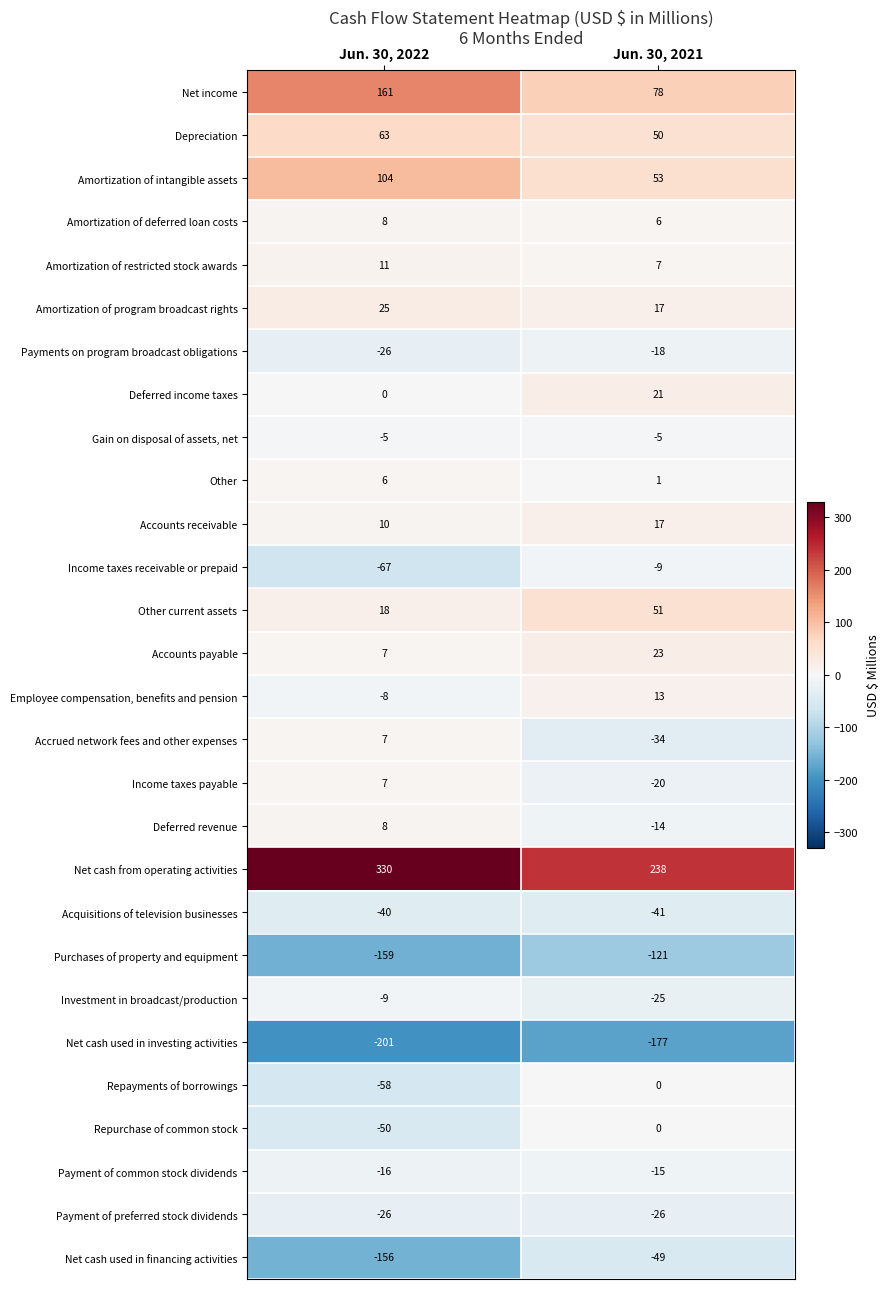

How many values in the Payments on program broadcast obligations series are below -18?

1